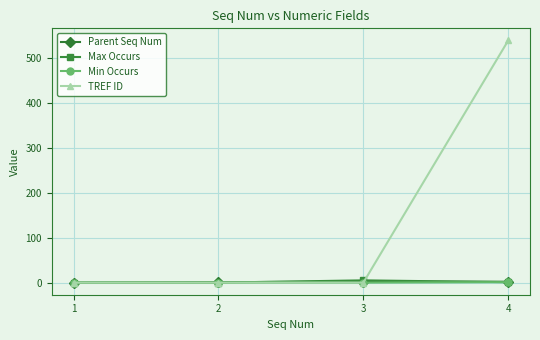

Count the number of categories in the chart.

4